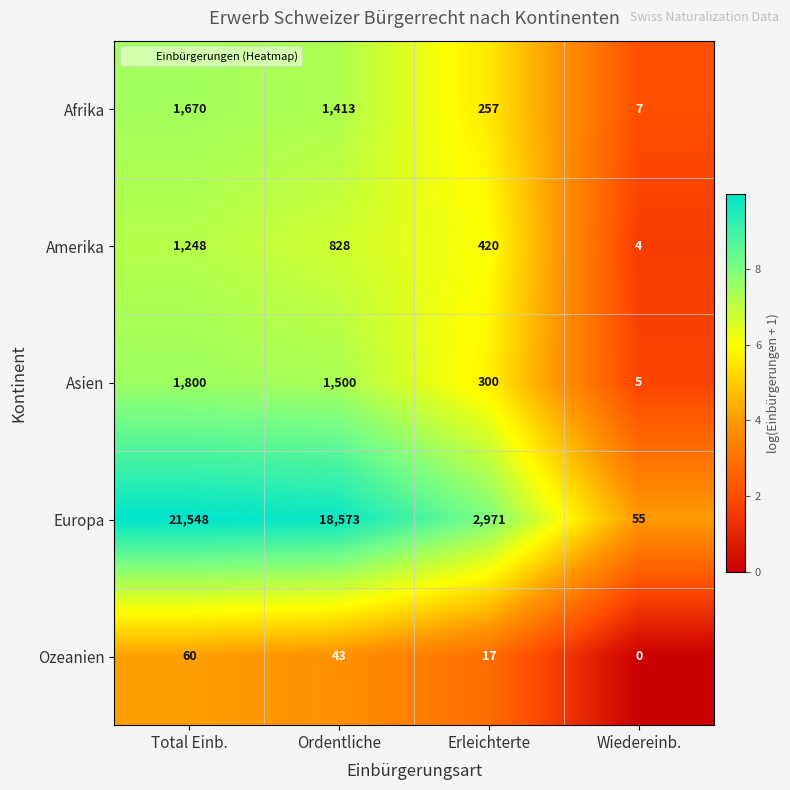

How many Ozeanien values are between 17 and 60?

3